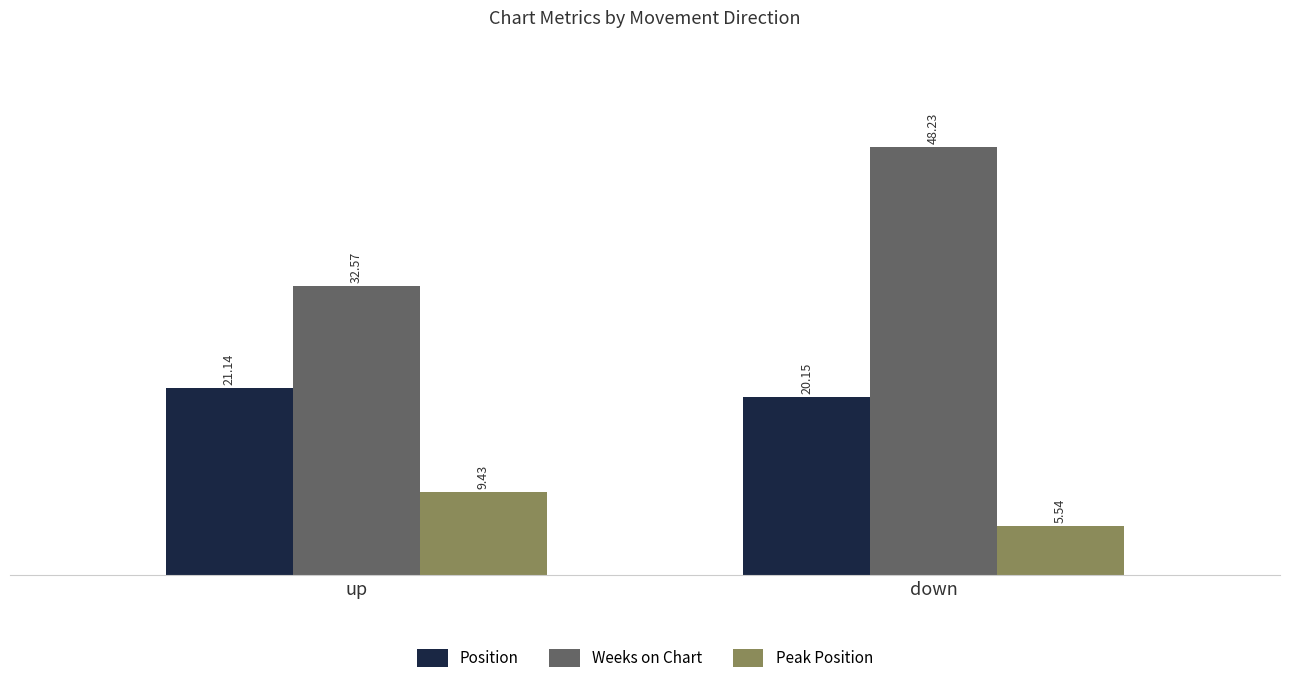

Which category has the lowest value in the Position series?

down